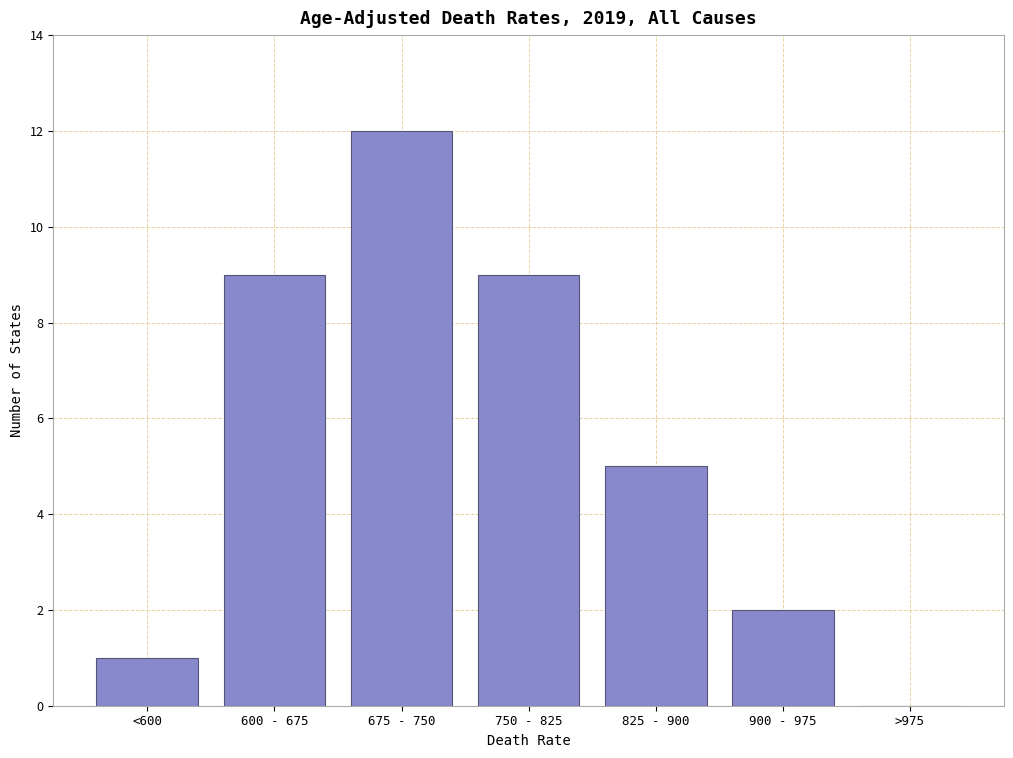

Reading left to right, what are all the values shown in this chart?

<600=1	600 - 675=9	675 - 750=12	750 - 825=9	825 - 900=5	900 - 975=2	>975=0